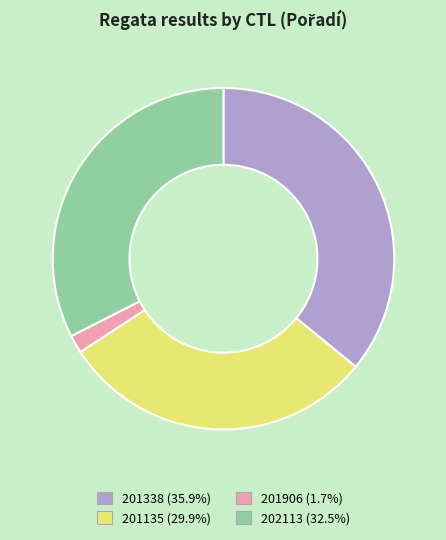

Is it true that 202113 is 43% of the pie?

False